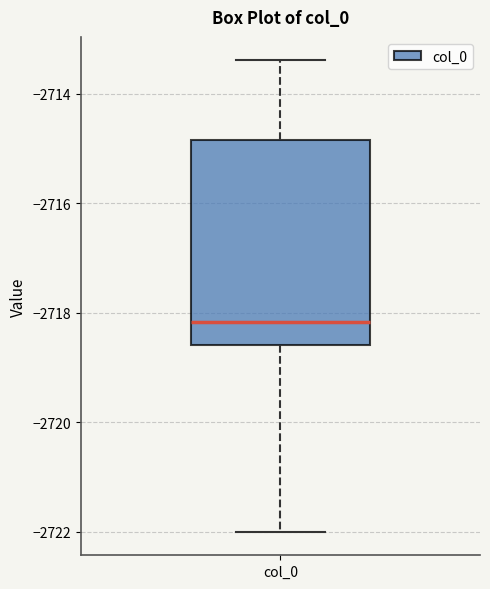

Transcribe this box plot: give where the median line is, the range the box spans, and where the two whiskers end, as read against the y-axis. The values are not printed on the chart, so give them approximately, as read against the axis.

median -2718.2, box -2718.6 to -2714.8, whiskers -2722.0 to -2713.4